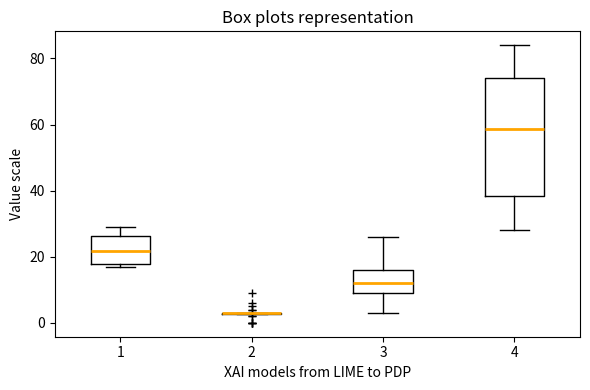

Reading left to right, read every box against the y-axis: the position of its median line, the range the box covers, and the ends of its whiskers. The values are not printed on the chart, so give them approximately, as read against the axis.

1: median 22, box 18 to 26, whiskers 16 to 30
2: box collapsed to a line at 4, whiskers 2 to 4
3: median 12, box 10 to 16, whiskers 4 to 26
4: median 58, box 38 to 74, whiskers 28 to 84